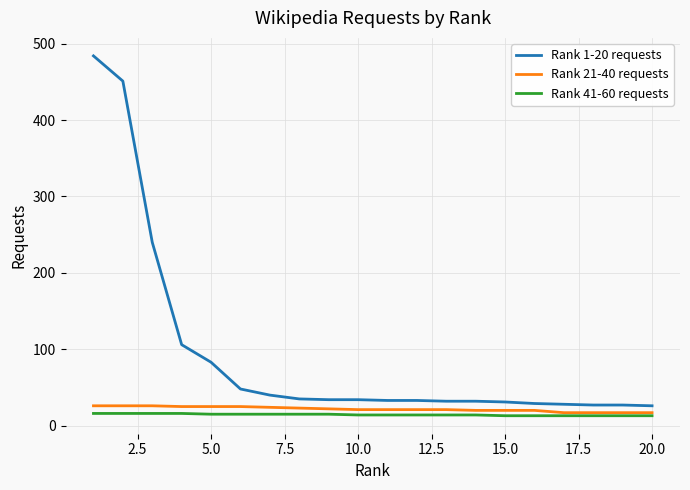

Does the chart have visible grid lines?

Yes